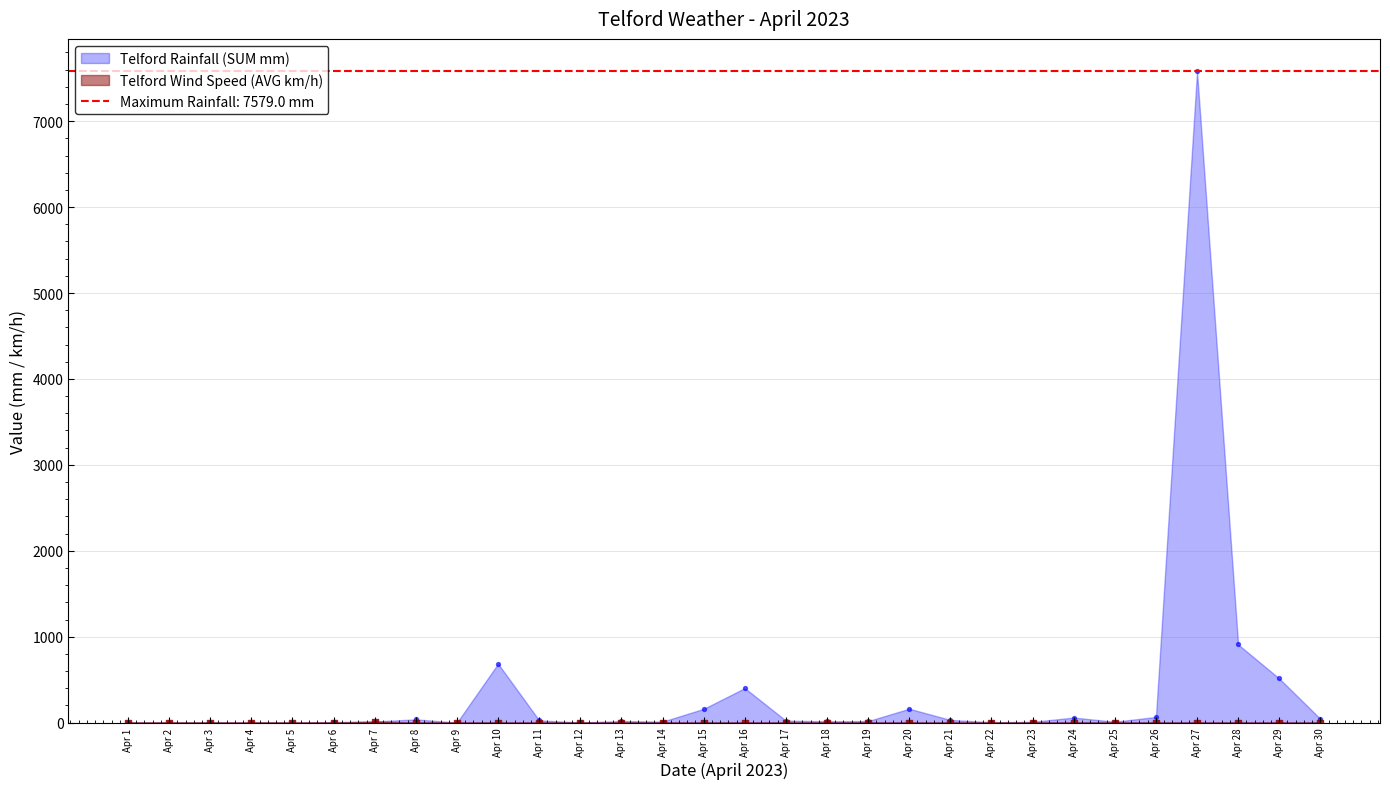

Which series has the widest spread of Y values?

Telford Rainfall (SUM mm)